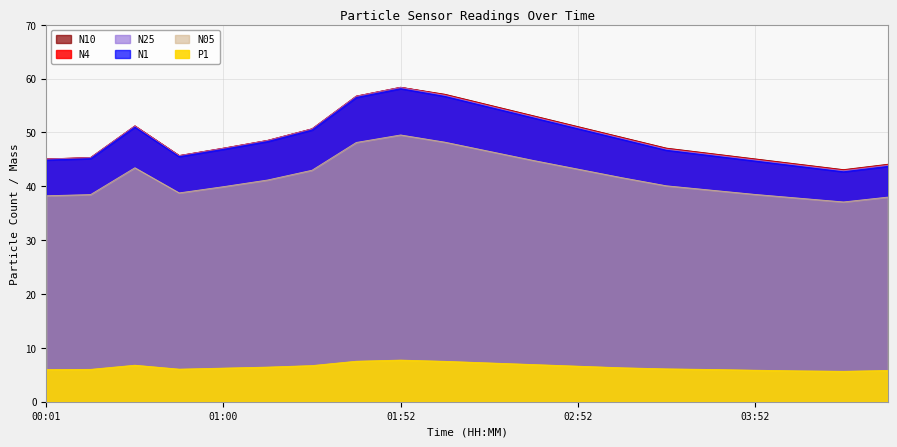

What is the difference between the maximum and second lowest values in the P1 series?

2.0